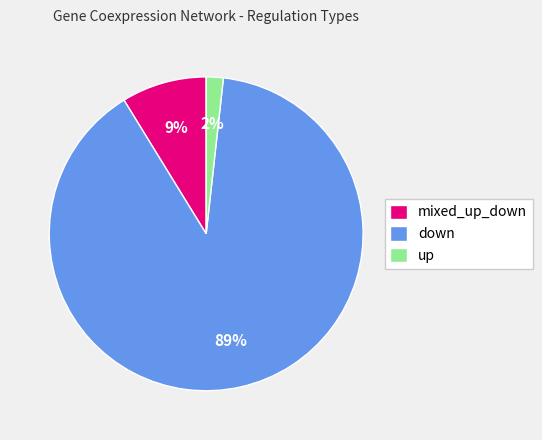

To the nearest percent, what is the average slice percentage?

33%